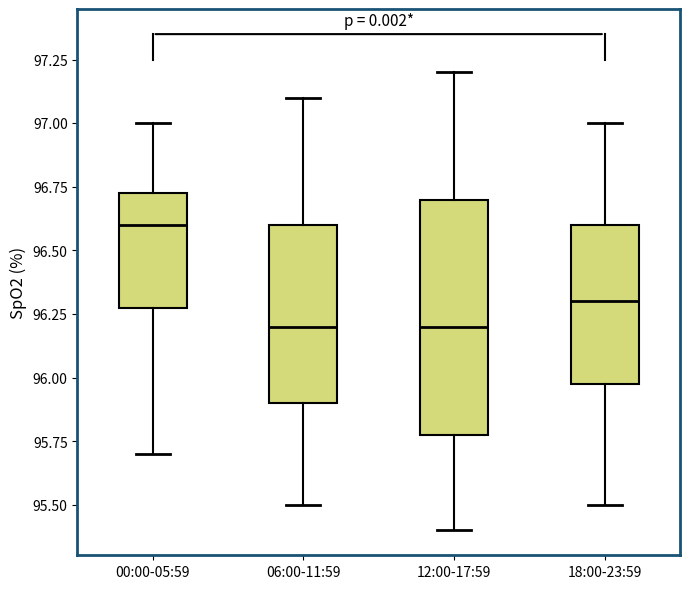

Reading left to right, read every box against the y-axis: the position of its median line, the range the box covers, and the ends of its whiskers. The values are not printed on the chart, so give them approximately, as read against the axis.

00:00-05:59: median 96.60, box 96.30 to 96.75, whiskers 95.70 to 97.00
06:00-11:59: median 96.20, box 95.90 to 96.60, whiskers 95.50 to 97.10
12:00-17:59: median 96.20, box 95.80 to 96.70, whiskers 95.40 to 97.20
18:00-23:59: median 96.30, box 96.00 to 96.60, whiskers 95.50 to 97.00